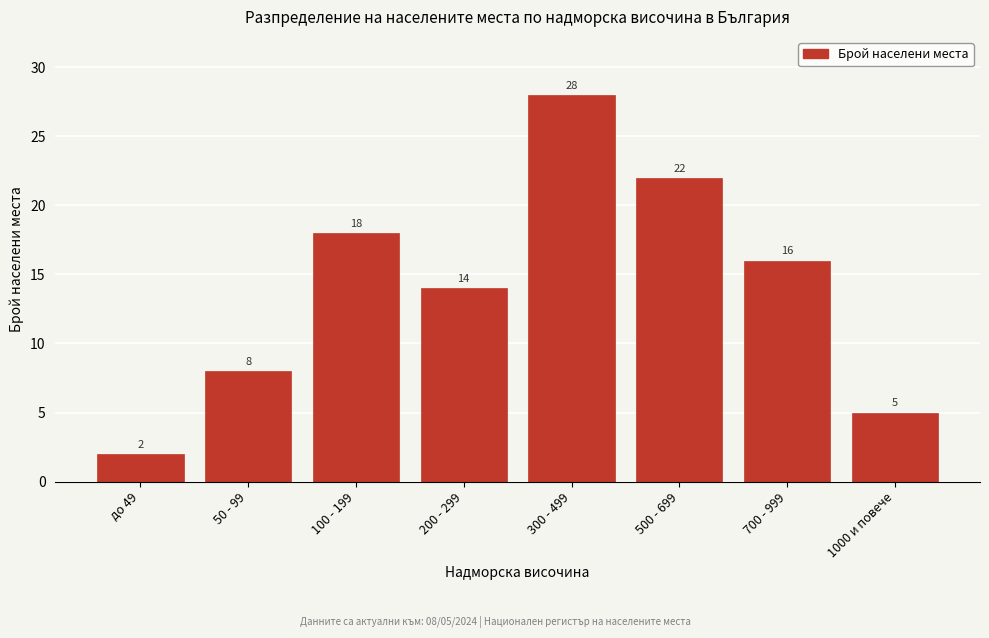

Reading left to right, what are all the values shown in this chart?

до 49=2	50 - 99=8	100 - 199=18	200 - 299=14	300 - 499=28	500 - 699=22	700 - 999=16	1000 и повече=5